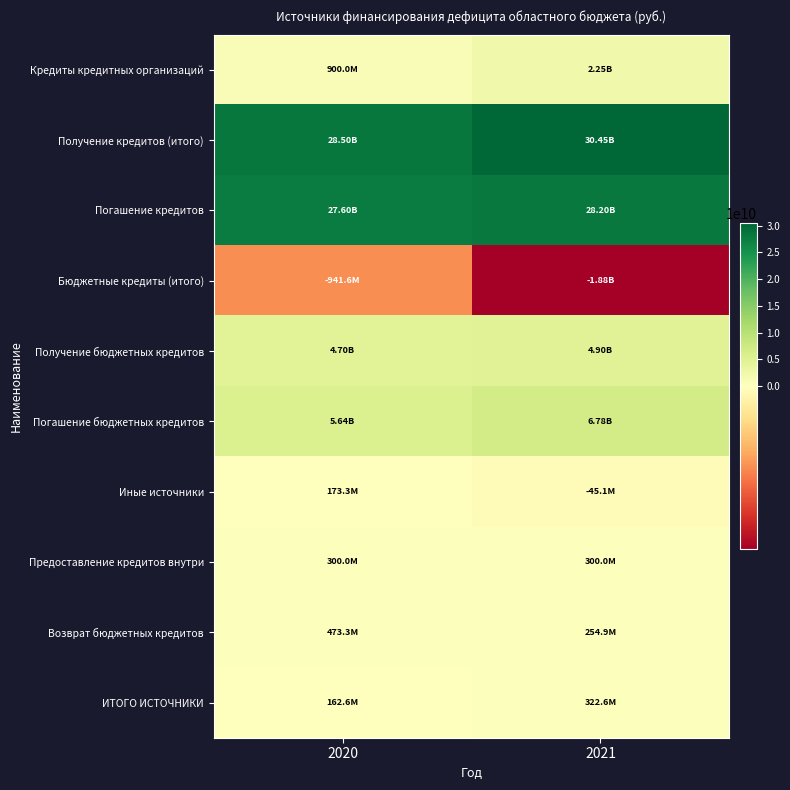

At which category is the sum across all series the highest?

2021